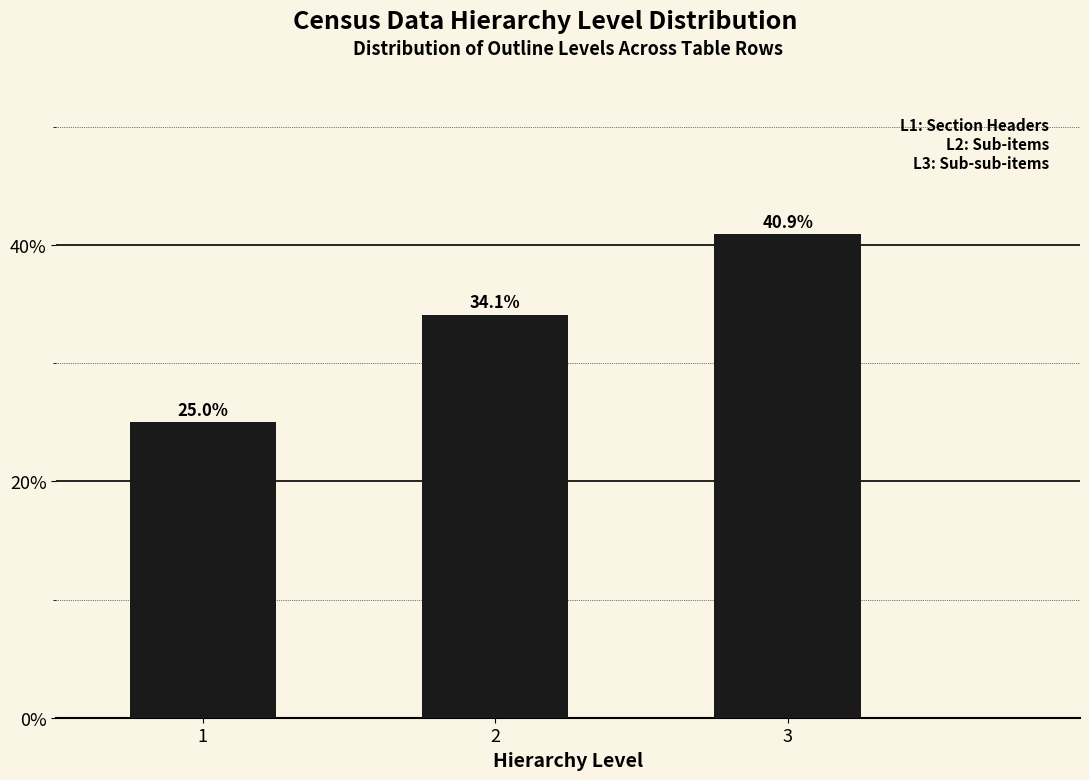

Reading left to right, what are all the values shown in this chart?

25.0	34.1	40.9